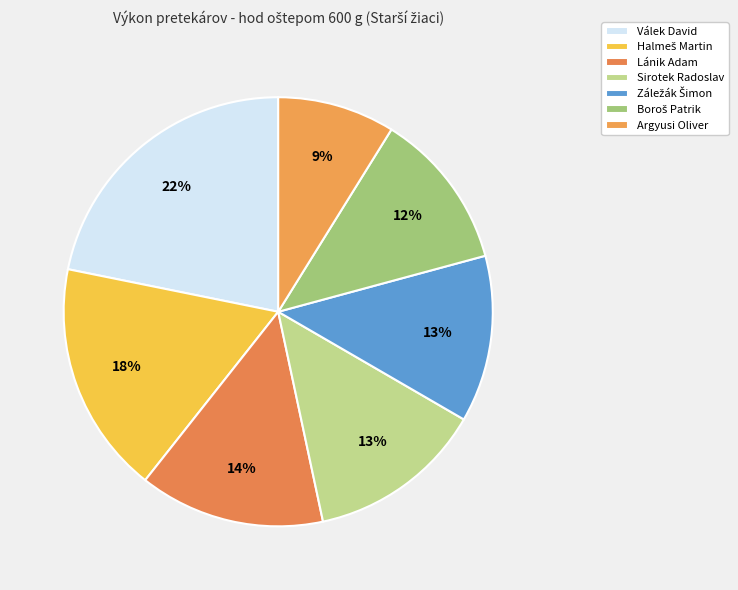

Which category has the biggest portion of the pie?

Válek David